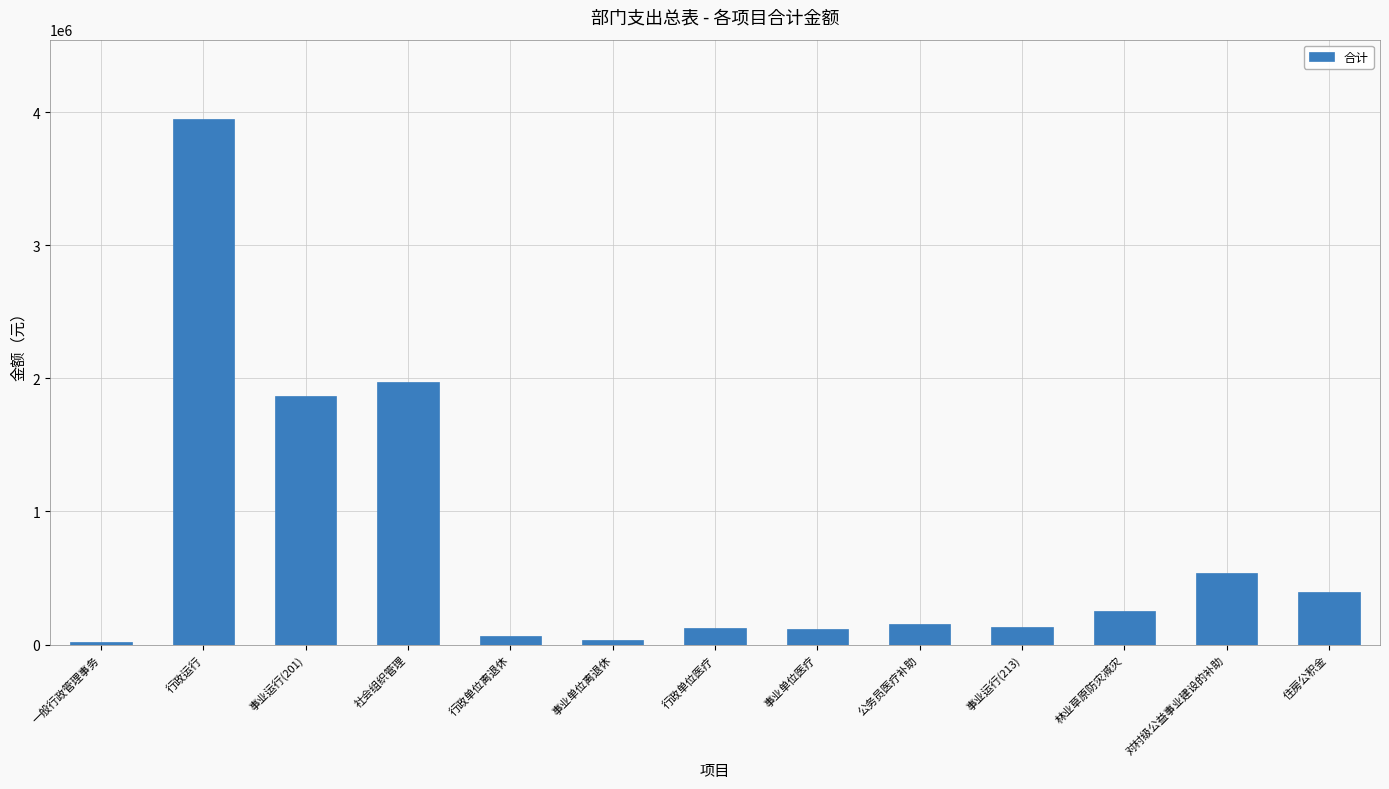

What is the sum of the values at 林业草原防灾减灾 and 社会组织管理?

2220108.0